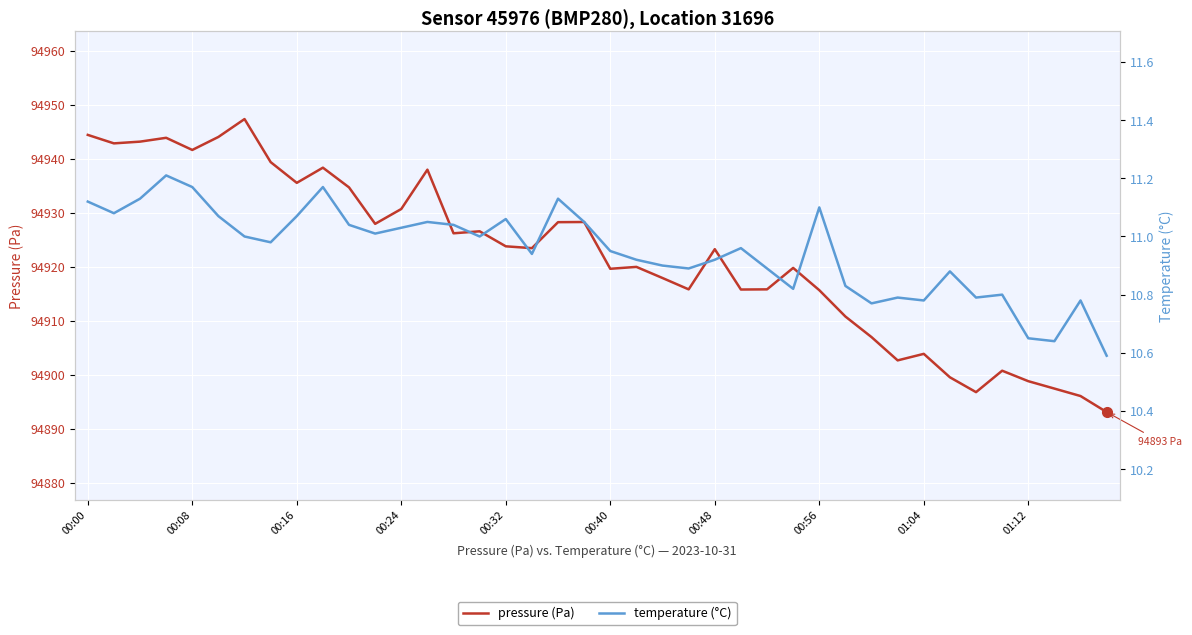

True or false: pressure (Pa) has a value of 42205.3 at 26.

False